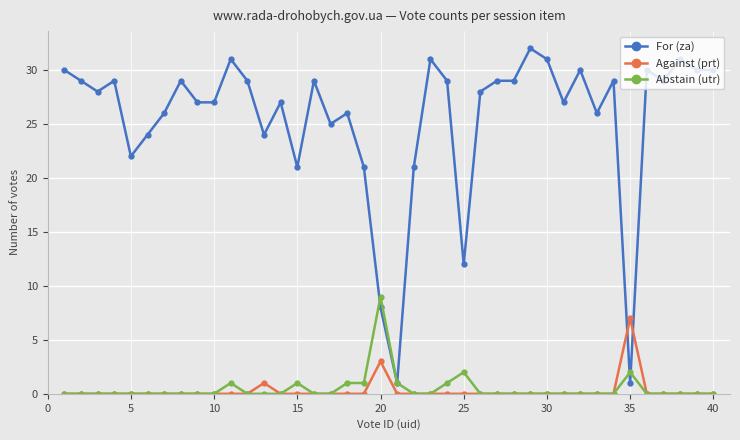

What is the highest value of the For (za) series?

32